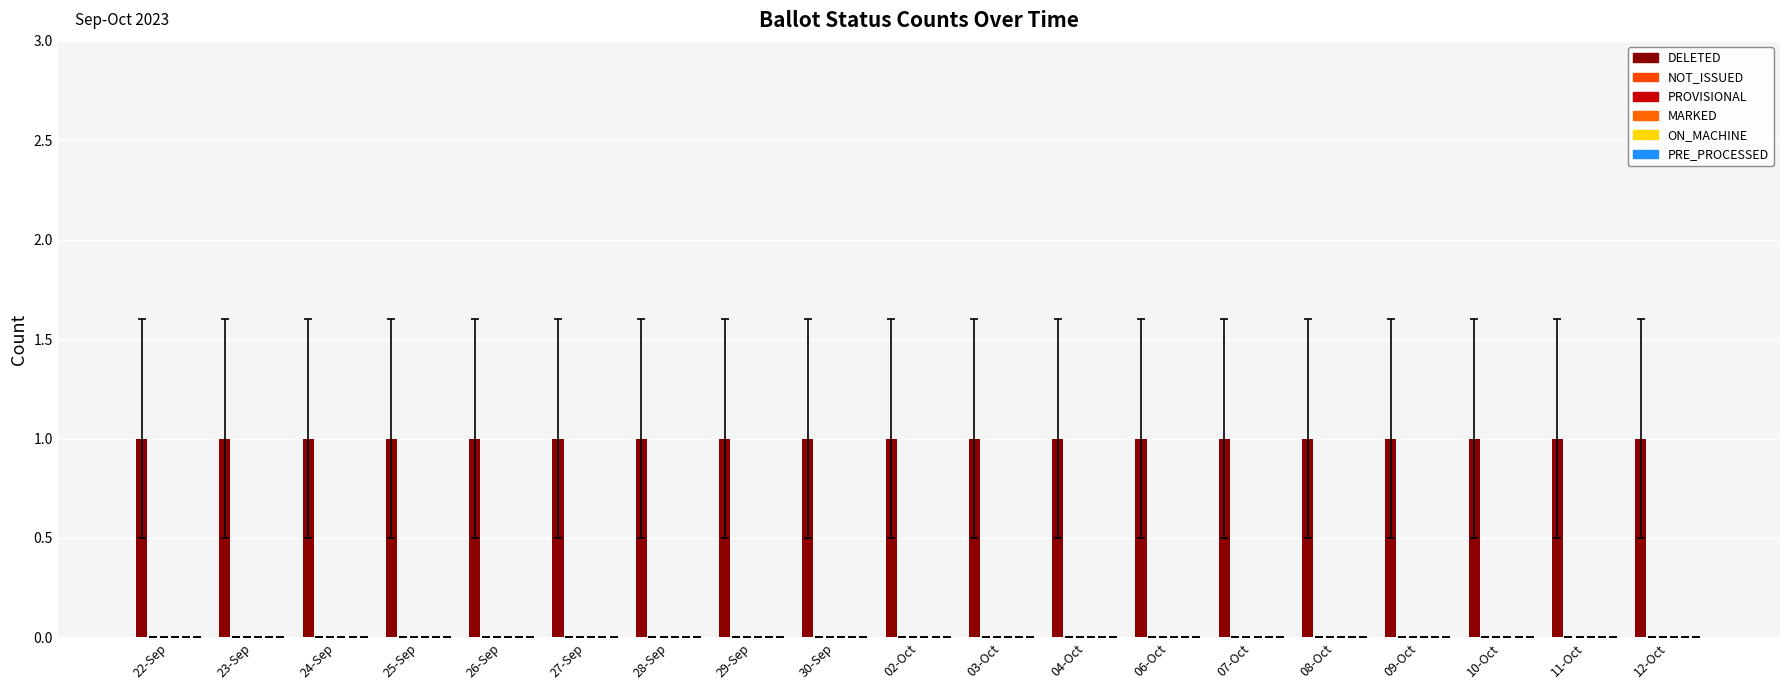

At which category is the sum across all series the highest?

22-Sep